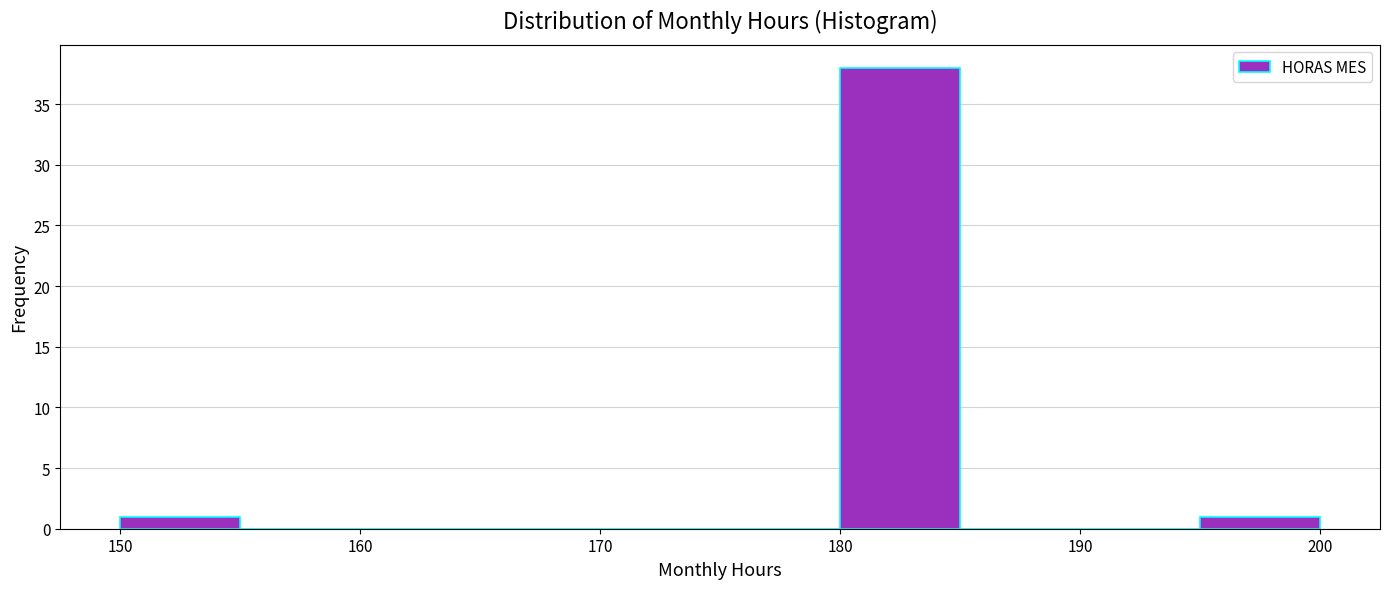

Reading left to right, list every bar in this chart as the range it spans on the x-axis followed by its height. The values are not printed on the chart, so give them approximately, as read against the axis.

150 to 155: 1
155 to 160: 0
160 to 165: 0
165 to 170: 0
170 to 175: 0
175 to 180: 0
180 to 185: 38
185 to 190: 0
190 to 195: 0
195 to 200: 1